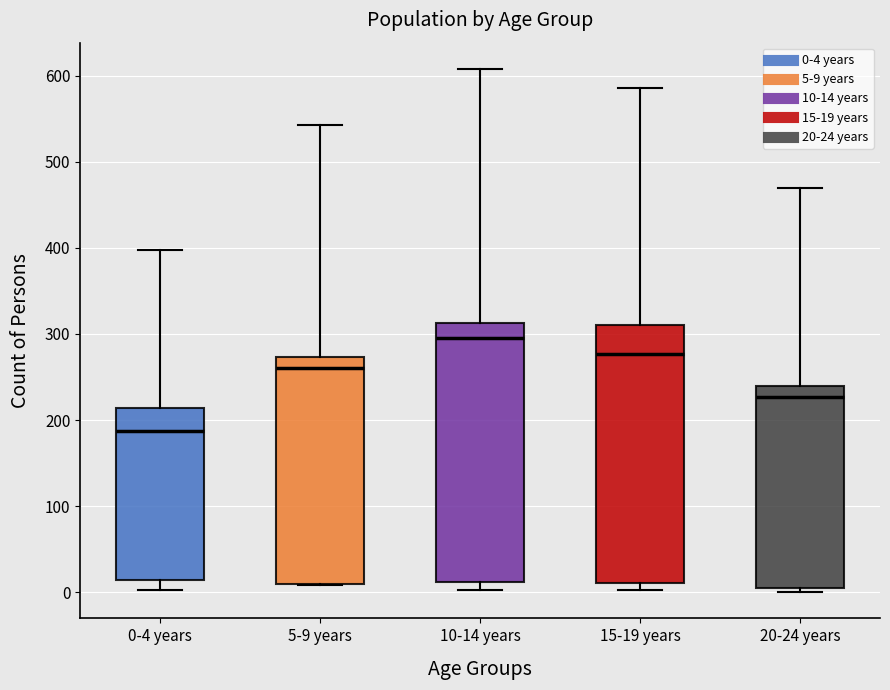

Where does the median line of the box for 20-24 years sit on the y-axis? The values are not printed on the chart, so give them approximately, as read against the axis.

230